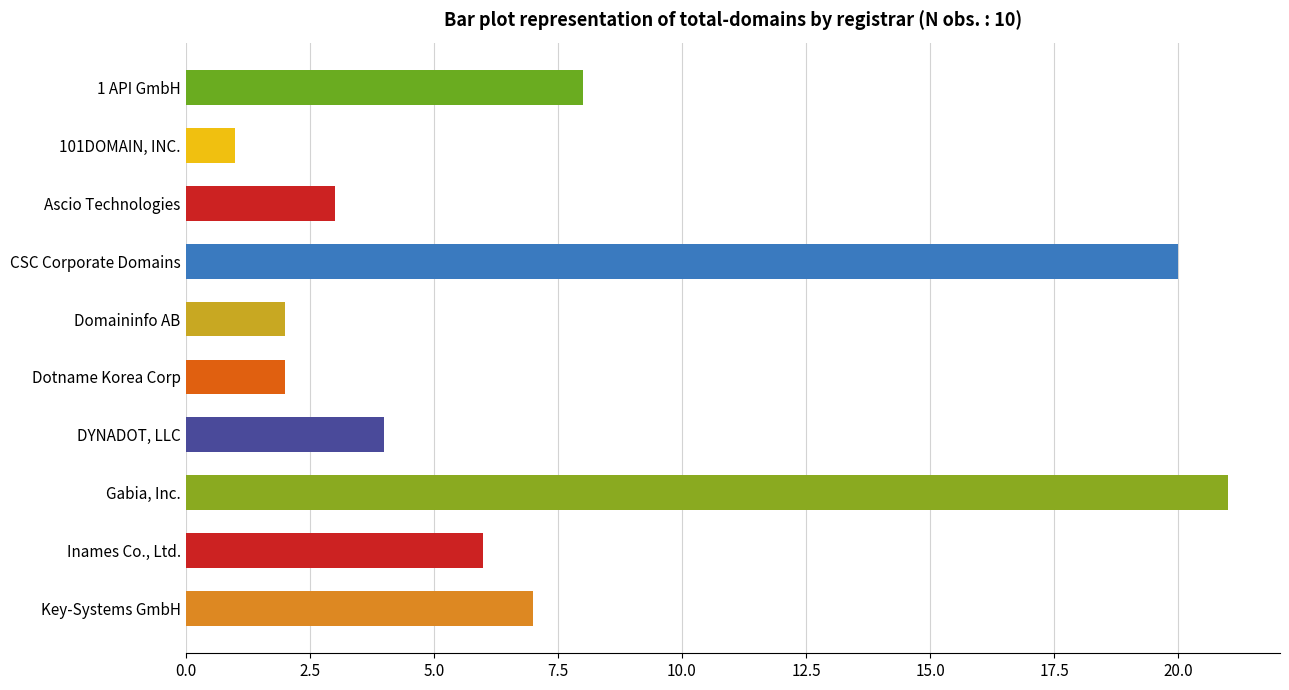

Are the bars horizontal?

Yes